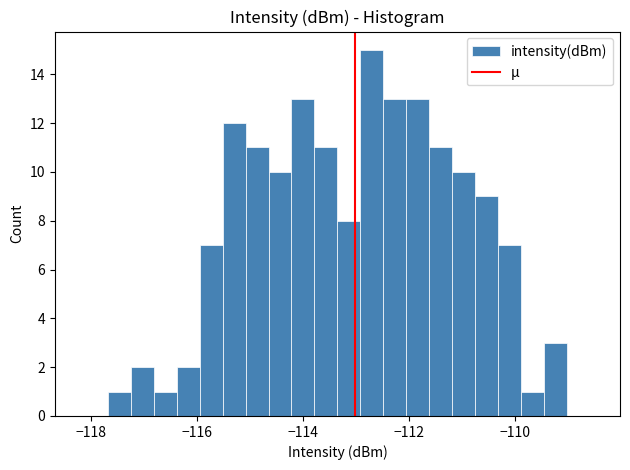

Around what value on the x-axis is the tallest bar? Give the approximate position of its centre, as read against the axis.

-112.8